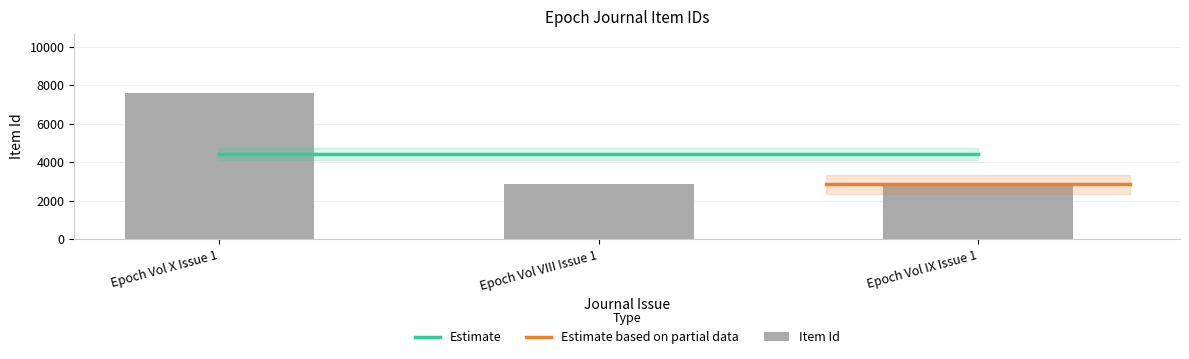

What is the difference between the maximum and minimum values?

4771